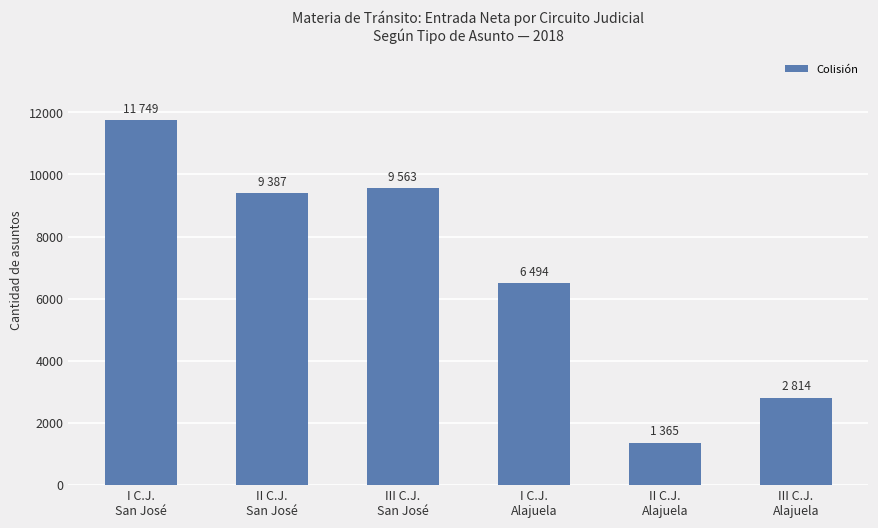

What is the sum of the values at III C.J.
Alajuela and II C.J.
Alajuela?

4179